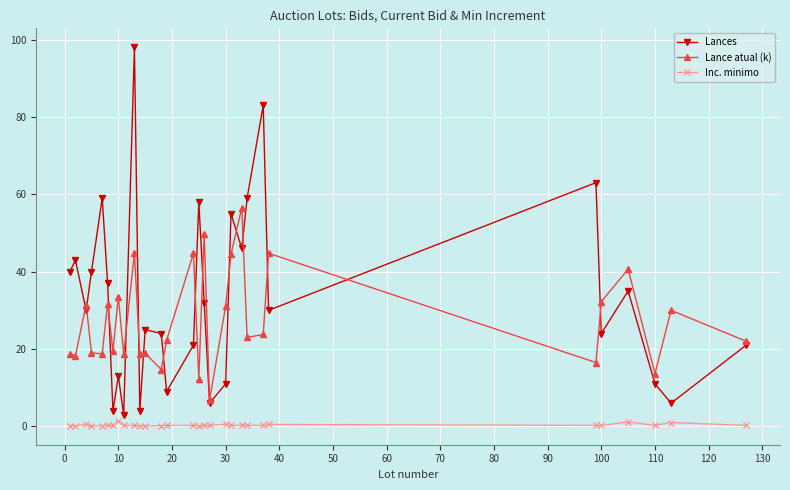

What is the difference between the second highest and second lowest values in the Lance atual (k) series?

37.4